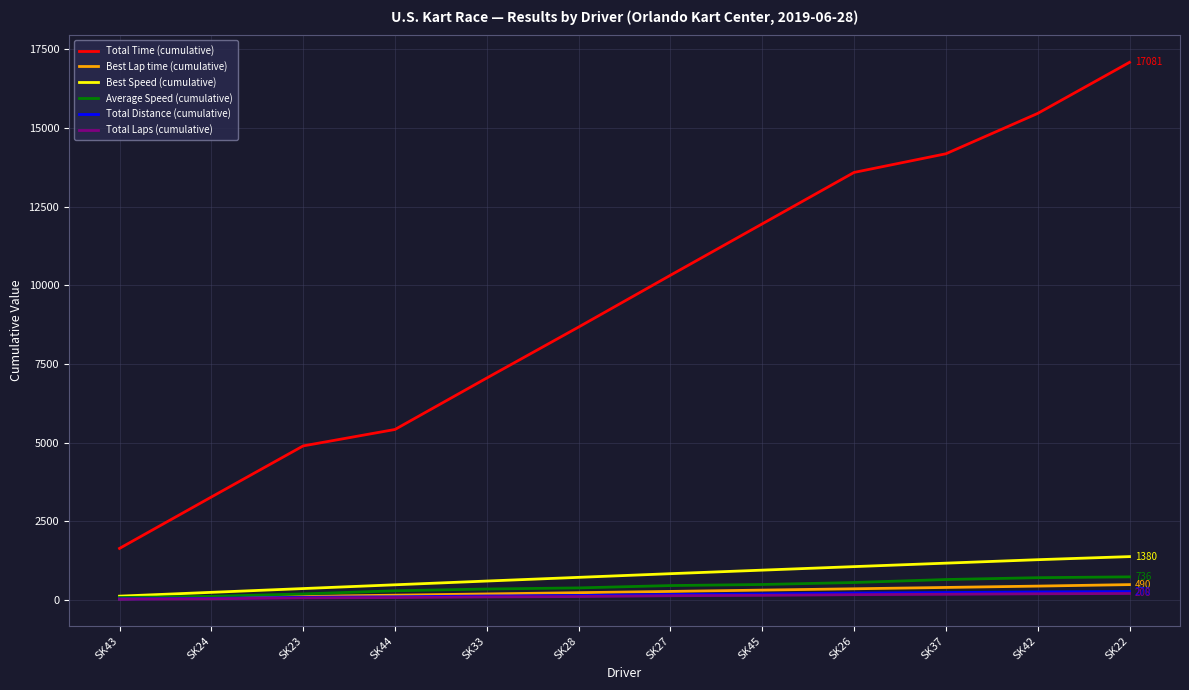

Which label corresponds to the largest value in the chart?

SK22